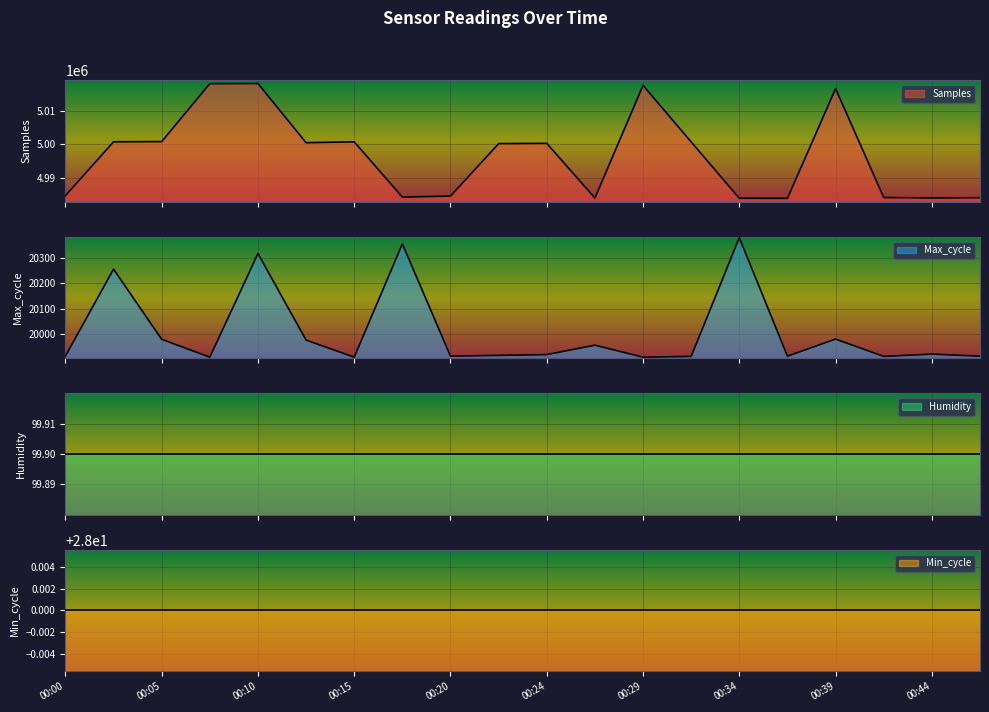

Where is Max_cycle nearest to the value 20144?

00:02